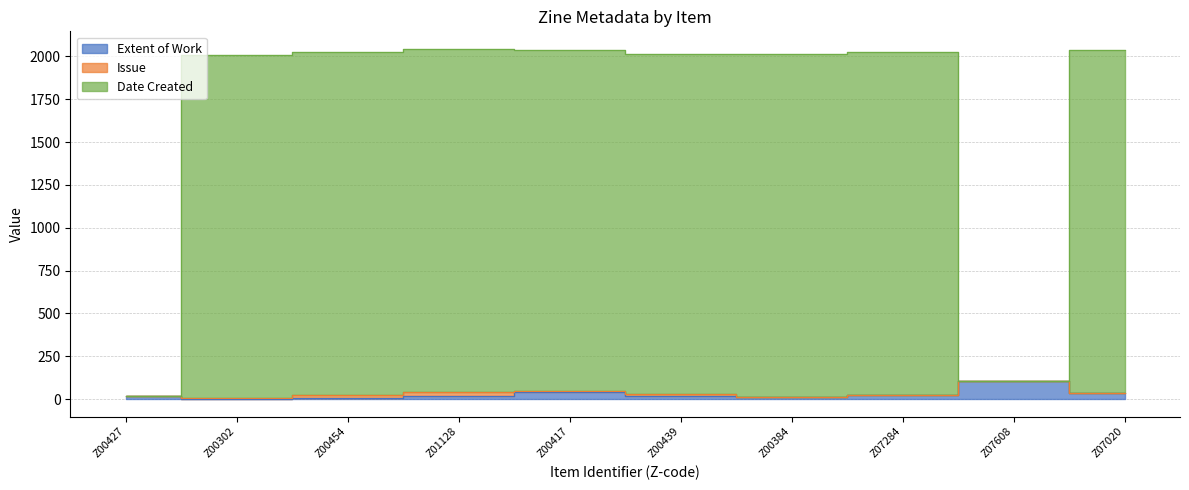

True or false: Date Created has more than 0 interior local peaks.

True